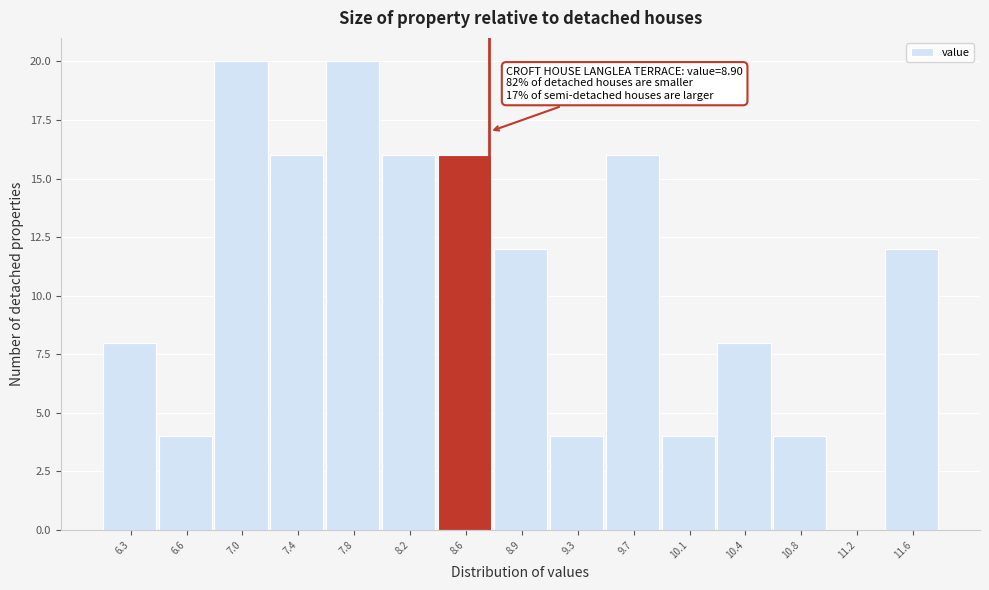

Reading left to right, list all the values displayed in this chart.

6.3=8	6.6=4	7.0=20	7.4=16	7.8=20	8.2=16	8.6=16	8.9=12	9.3=4	9.7=16	10.1=4	10.4=8	10.8=4	11.2=0	11.6=12